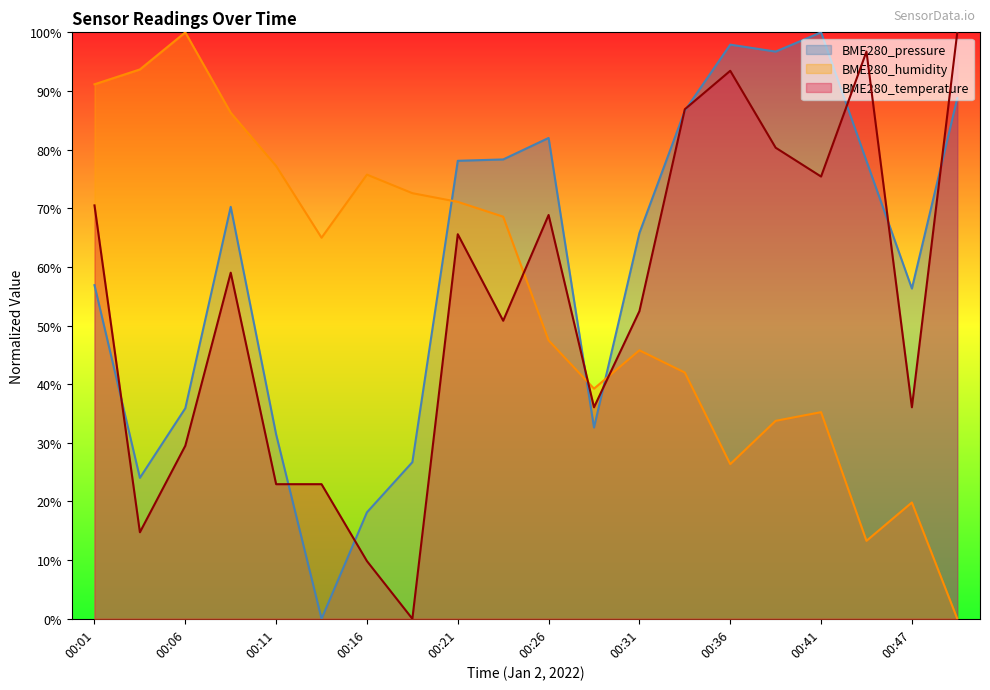

How many lines are shown in the chart?

3